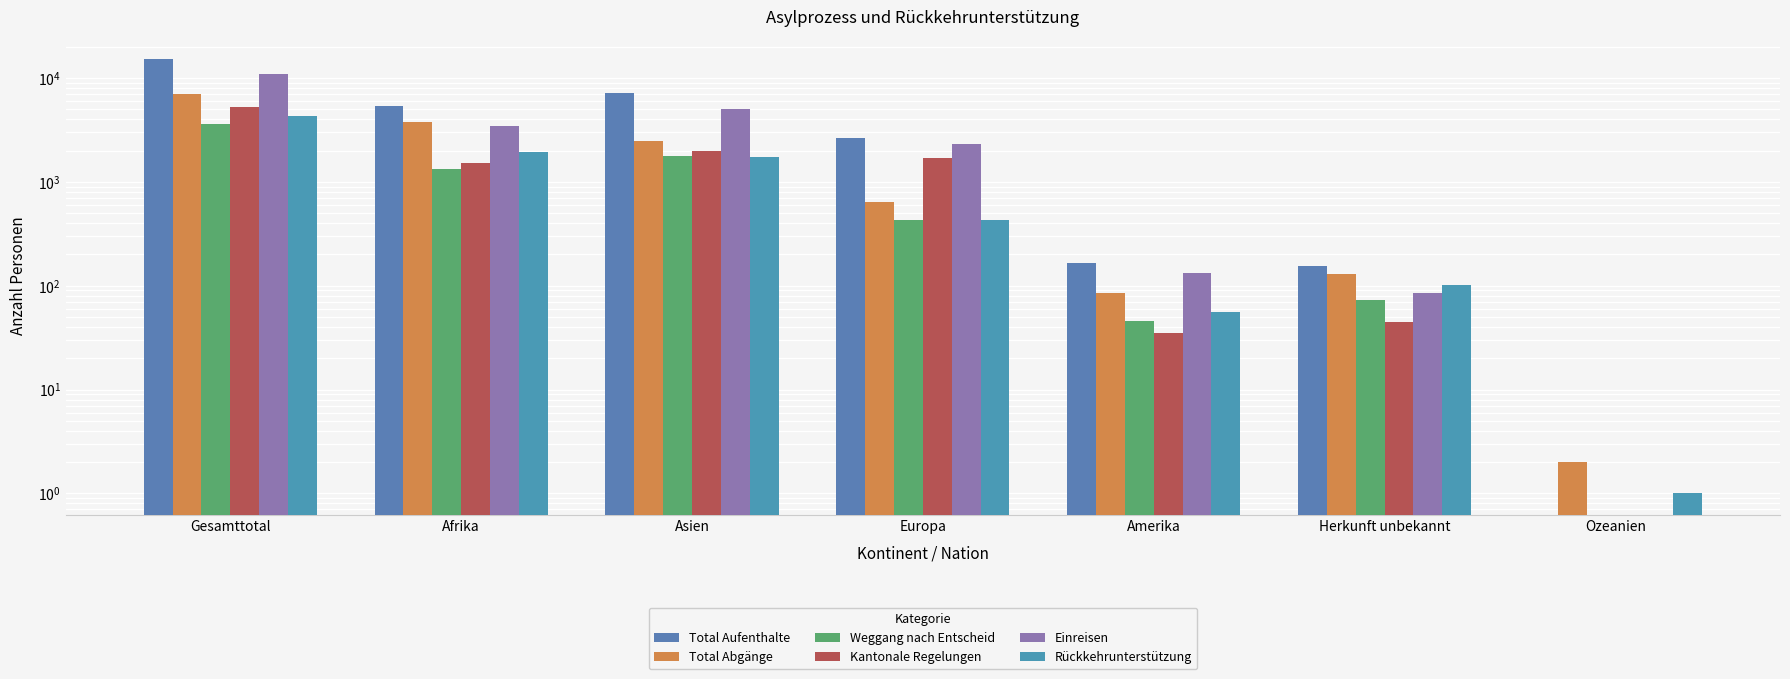

True or false: Total Abgänge has a value of 2 at Ozeanien.

True